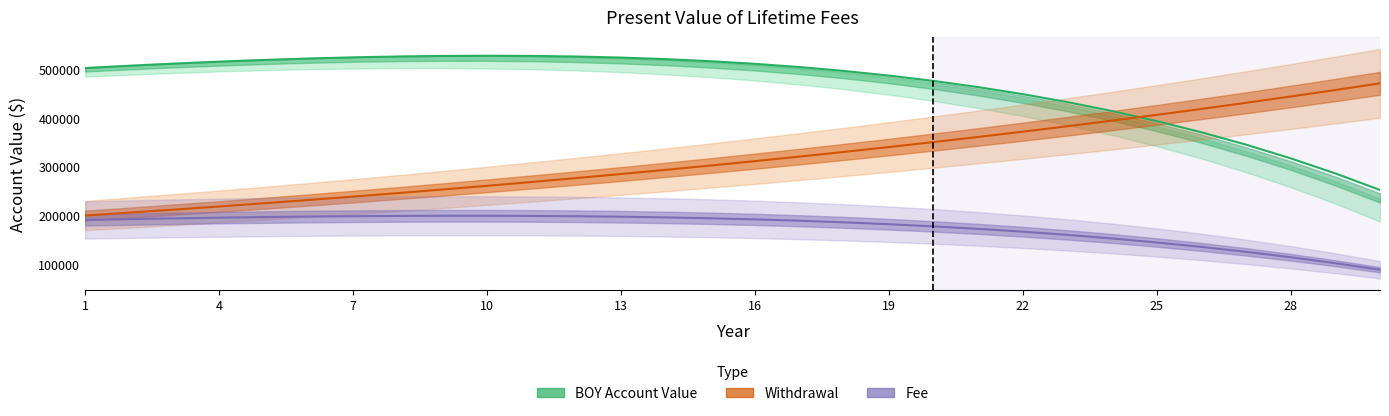

True or false: BOY Account Value and Withdrawal cross at least once.

True